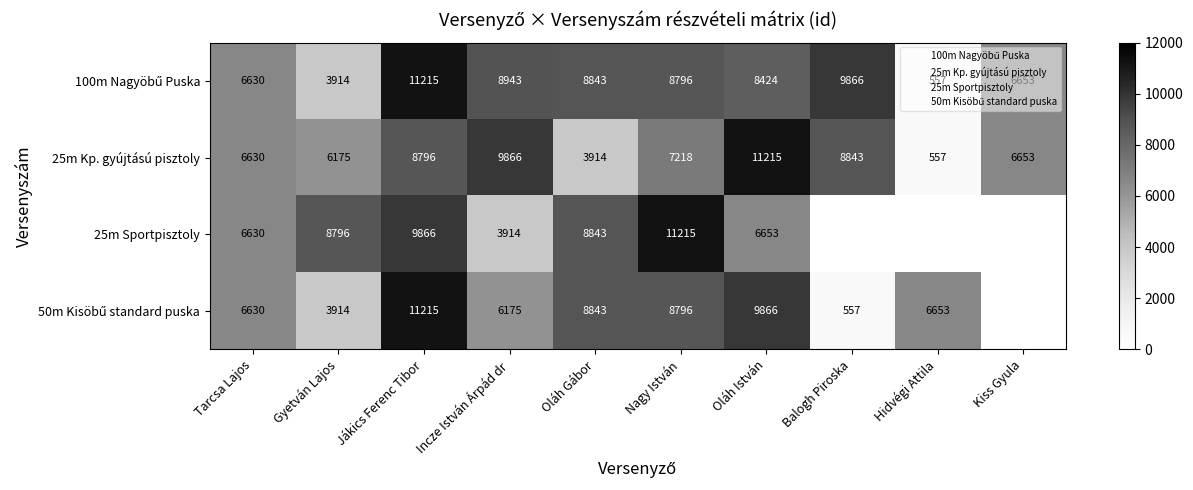

Which category has the highest value in the 25m Kp. gyújtású pisztoly series?

Oláh István